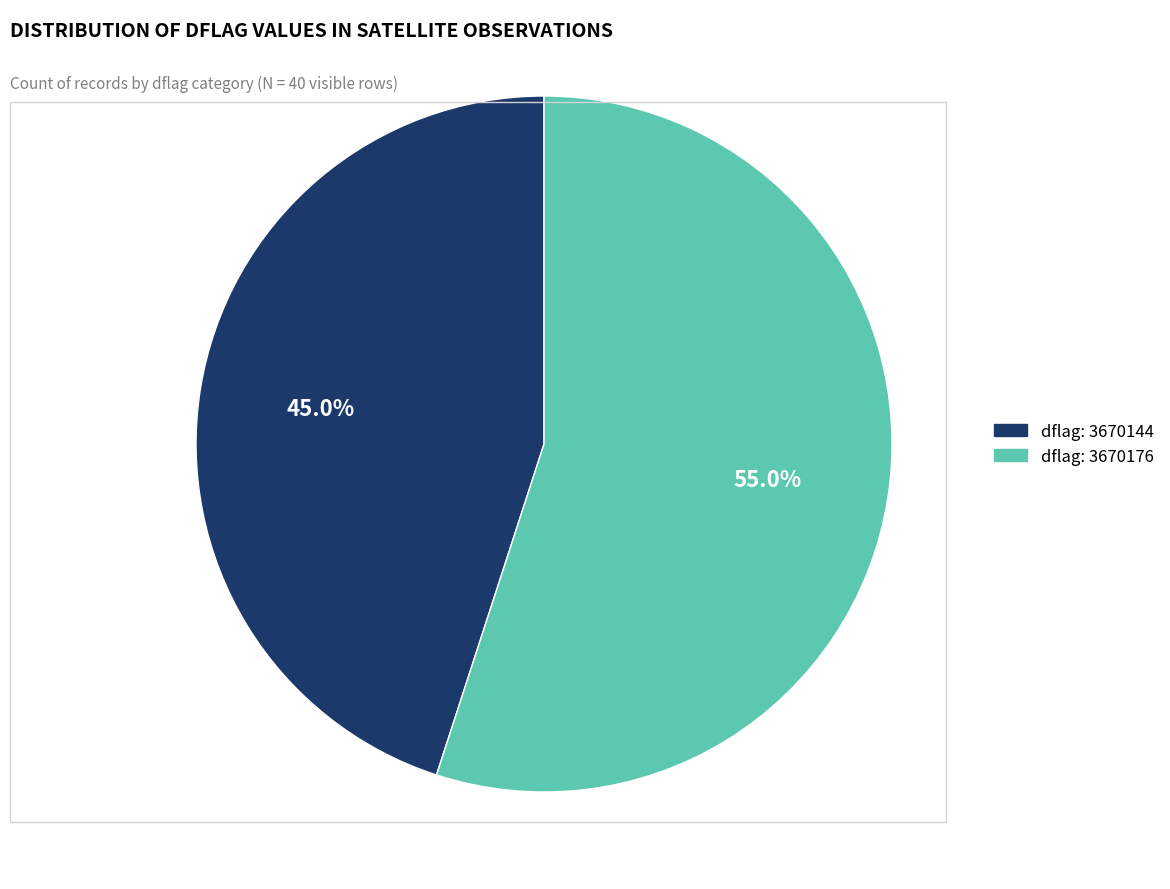

Does any single category account for the majority?

Yes